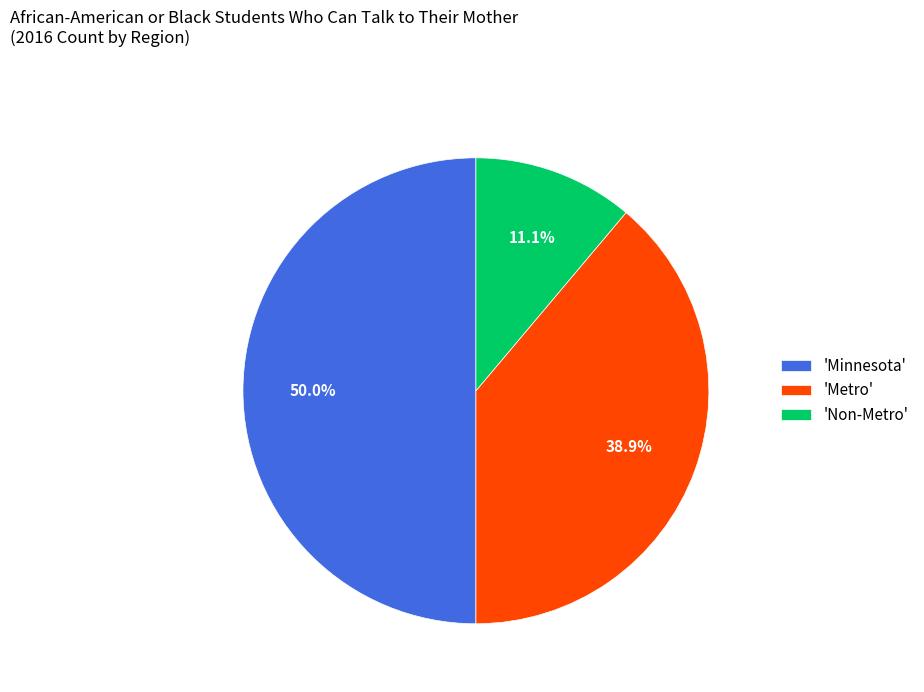

Which has a higher value, 'Metro' or 'Non-Metro'?

'Metro'